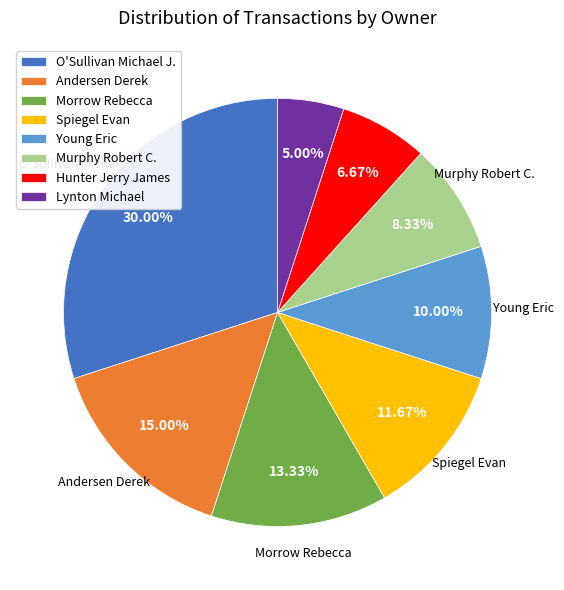

What percentage is the Andersen Derek slice, to the nearest percent?

15%